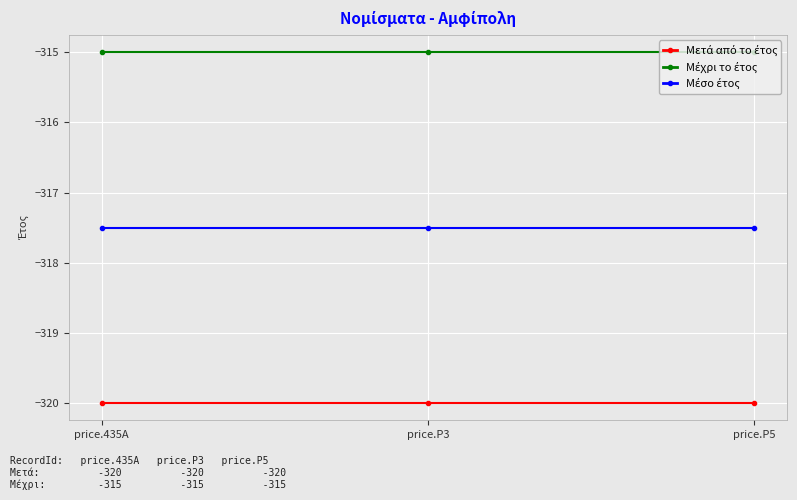

Is this an area chart (filled region under the line)?

No